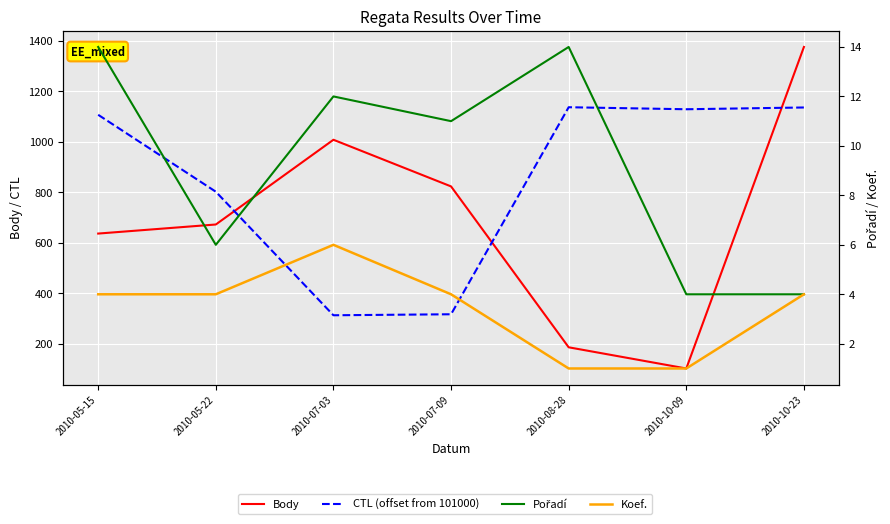

How many lines are shown in the chart?

4